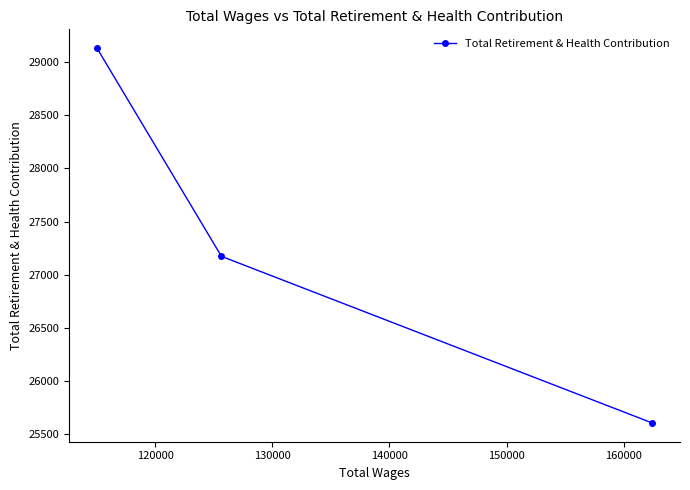

Reading left to right, transcribe all the data shown in this chart.

29132	27172	25604